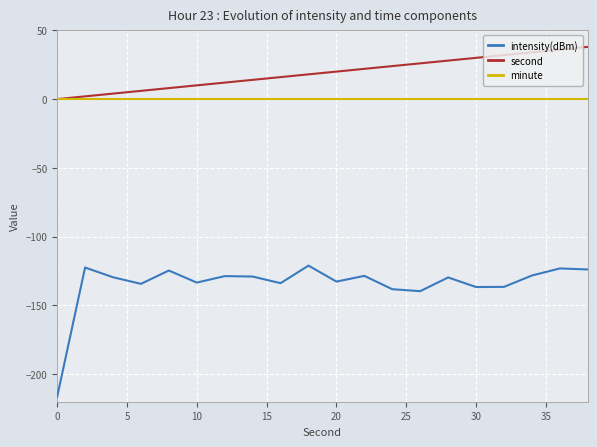

Which series has the largest total across all categories?

second